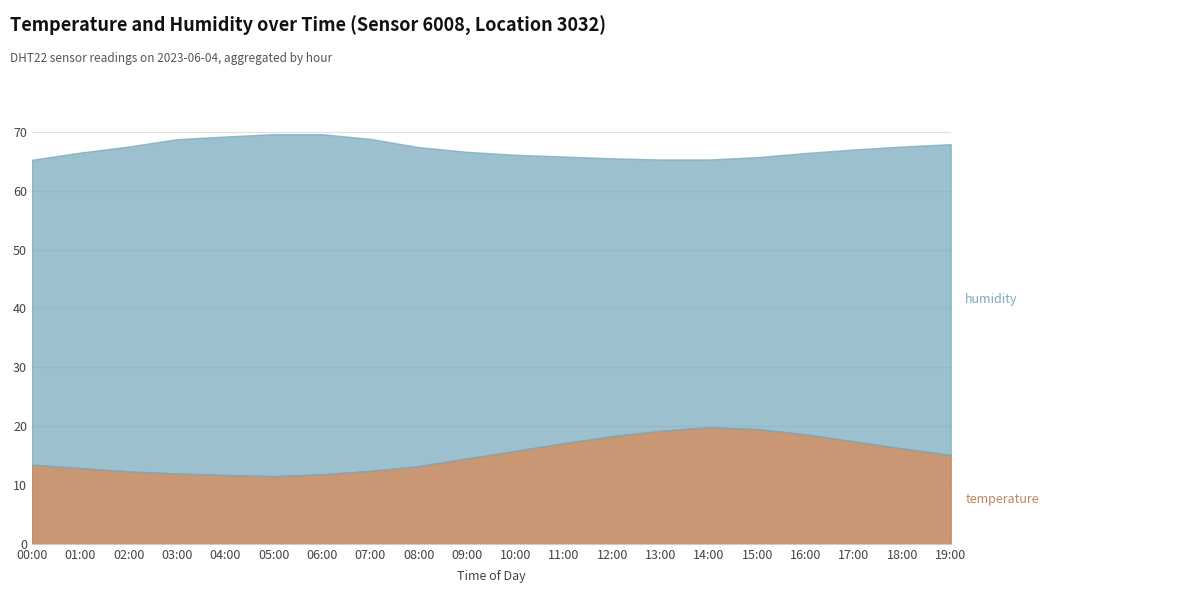

Rank the series at 01:00 from highest to lowest value.

humidity, temperature